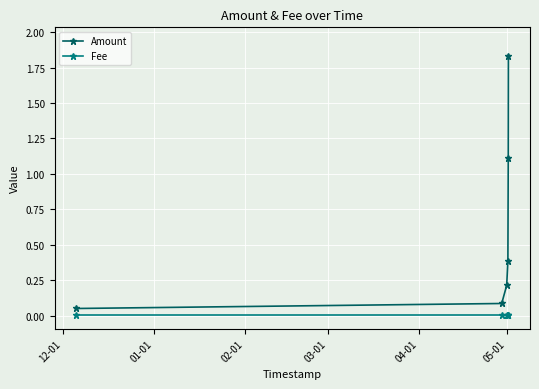

True or false: Amount and Fee cross at least once.

False